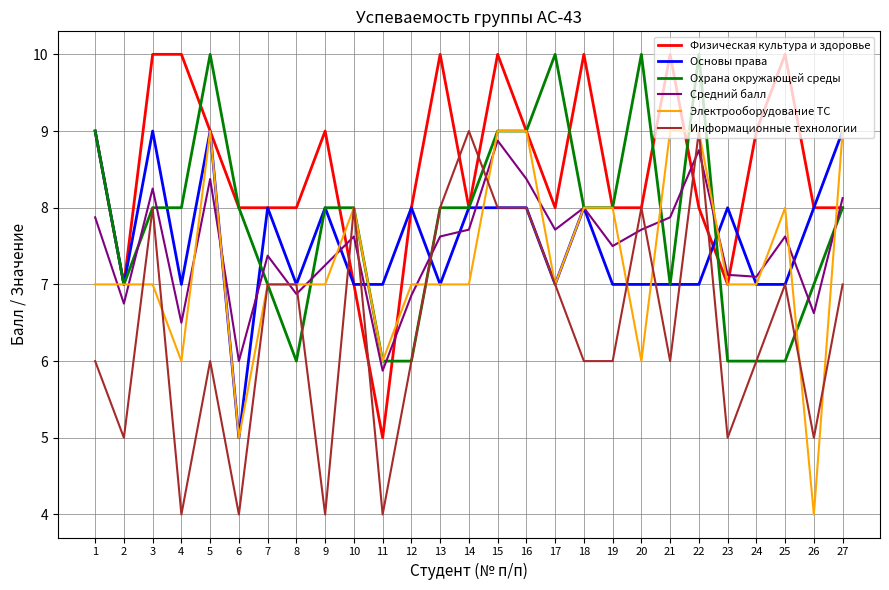

What is the maximum value shown in the chart?

10.0